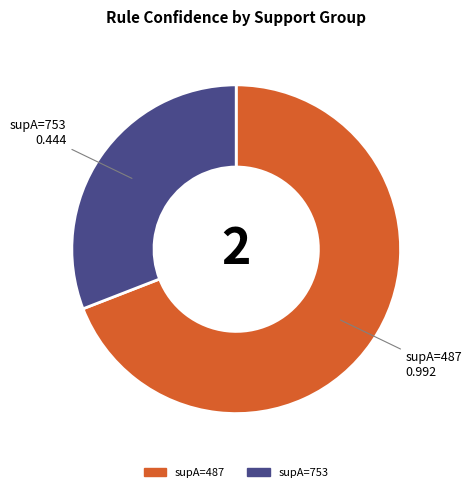

True or false: supA=753 accounts for 16% of the total.

False